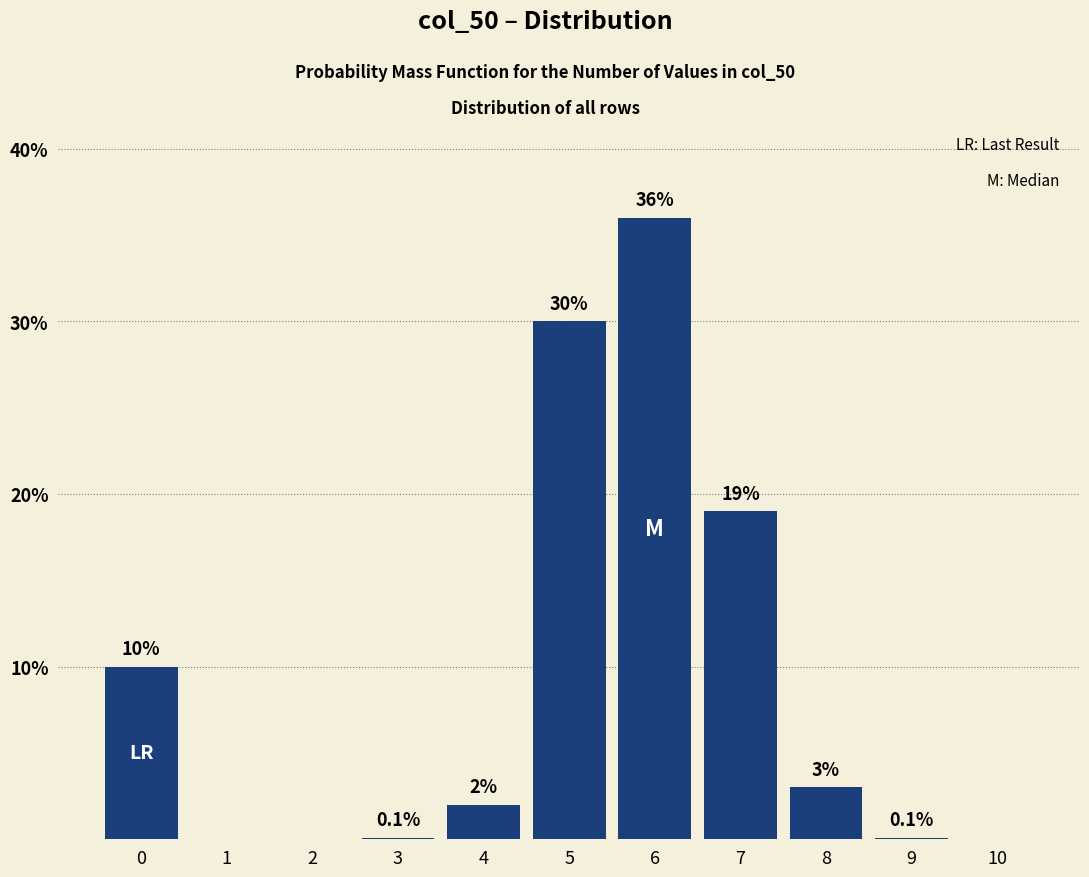

Reading left to right, transcribe all the data shown in this chart.

0=10.0	1=0.0	2=0.0	3=0.1	4=2.0	5=30.0	6=36.0	7=19.0	8=3.0	9=0.1	10=0.0